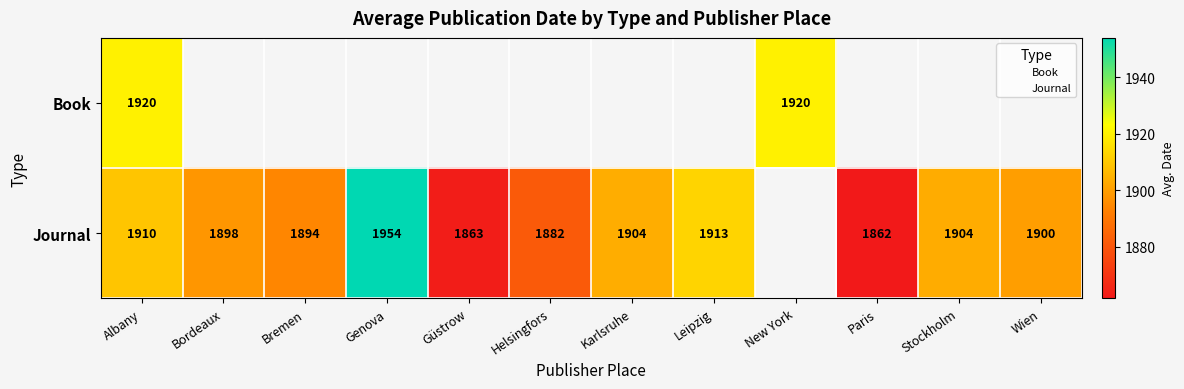

Is it true that Journal equals 1903.5 at Stockholm?

True